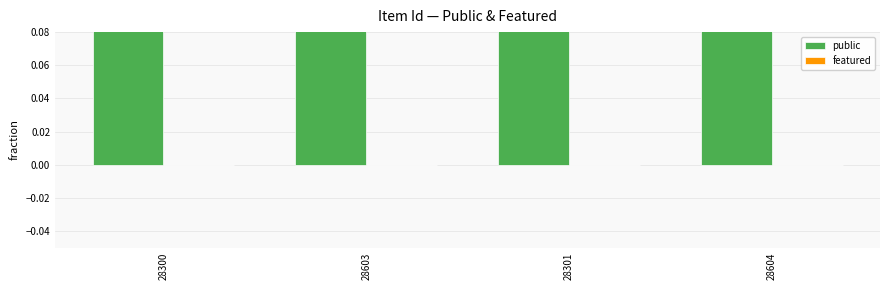

What is the total value across all series at 28301?

1